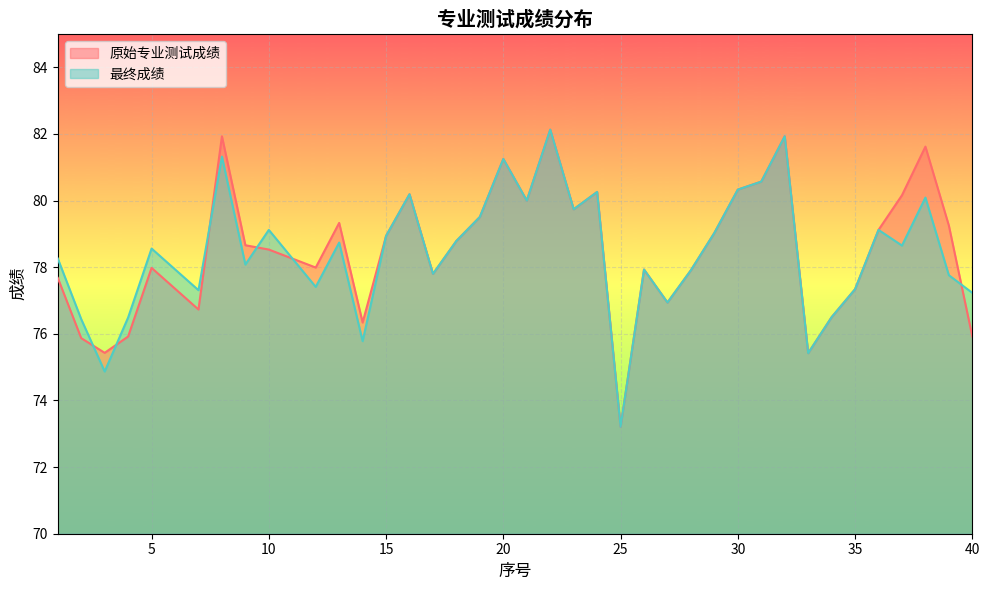

Between which two adjacent categories do 最终成绩 and 原始专业测试成绩 first intersect?

2 and 3